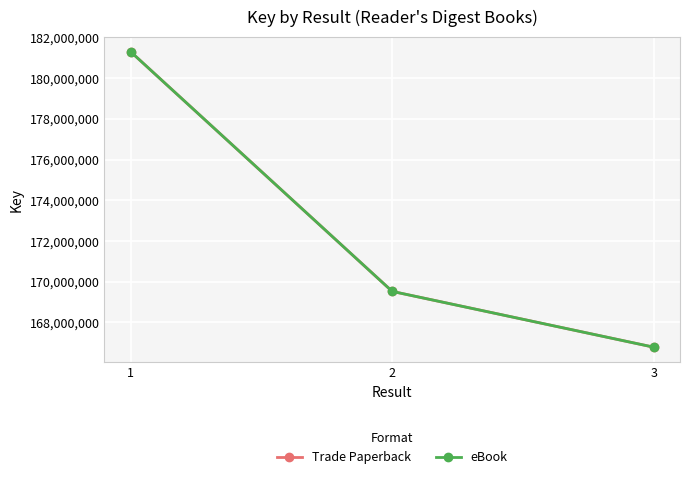

Does the chart have visible grid lines?

Yes